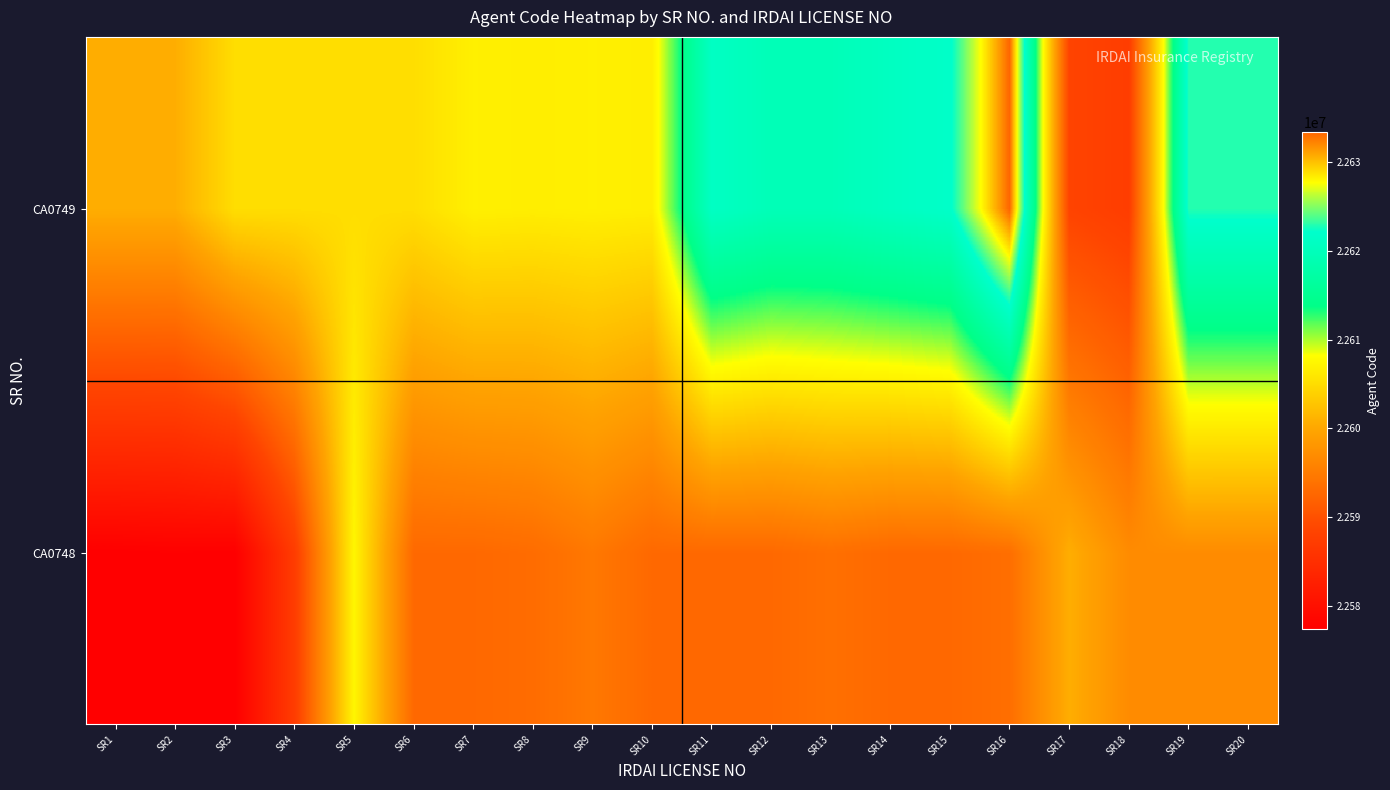

What is the minimum value shown in the chart?

22577404